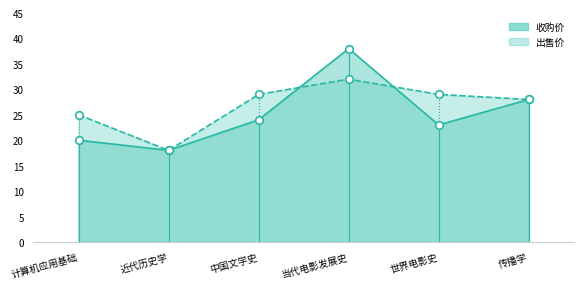

Which series has the largest total across all categories?

出售价